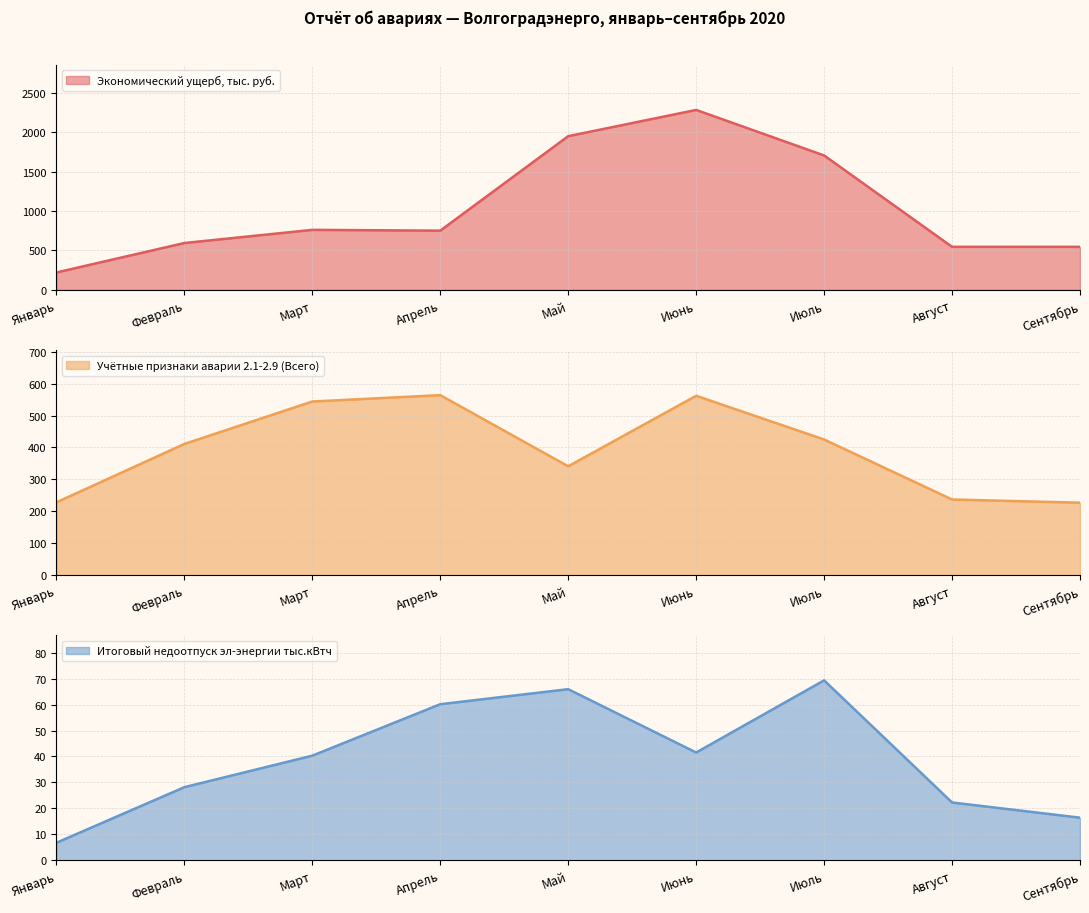

What is the difference between the maximum and minimum values in the Итоговый недоотпуск эл-энергии тыс.кВтч series?

62.6